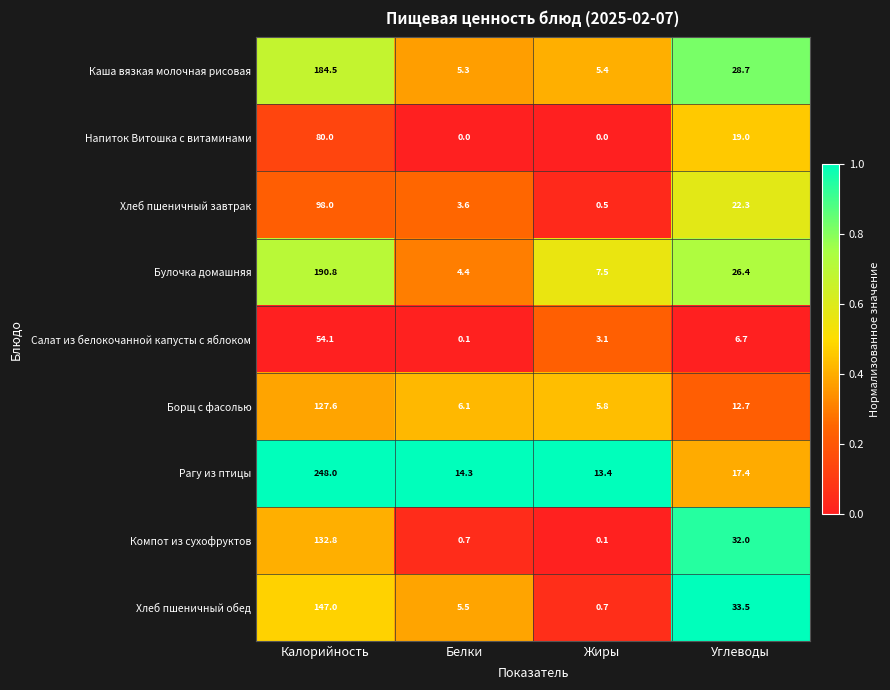

At Жиры, list the series in order from smallest to largest.

Напиток Витошка с витаминами, Компот из сухофруктов, Хлеб пшеничный завтрак, Хлеб пшеничный обед, Салат из белокочанной капусты с яблоком, Каша вязкая молочная рисовая, Борщ с фасолью, Булочка домашняя, Рагу из птицы